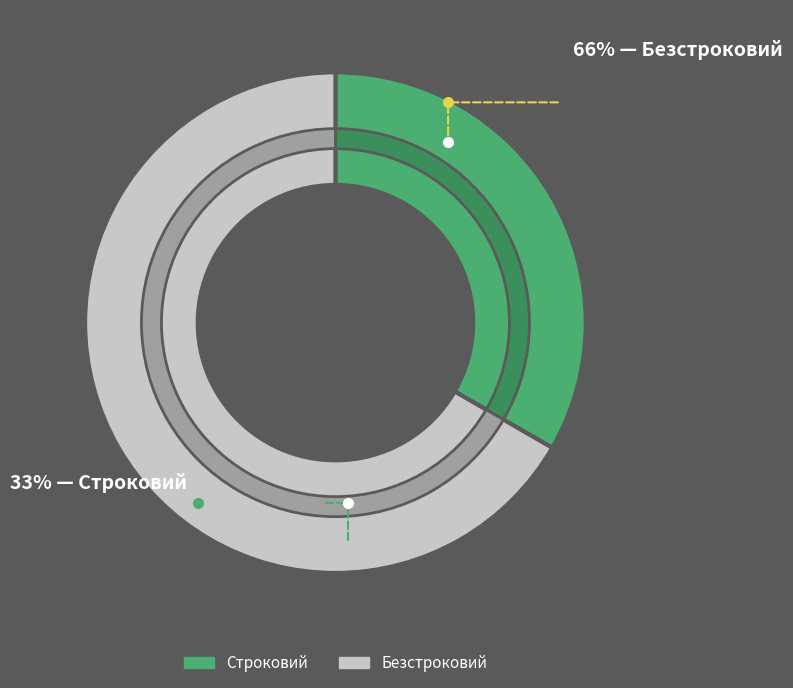

How many segments does this pie chart have?

2